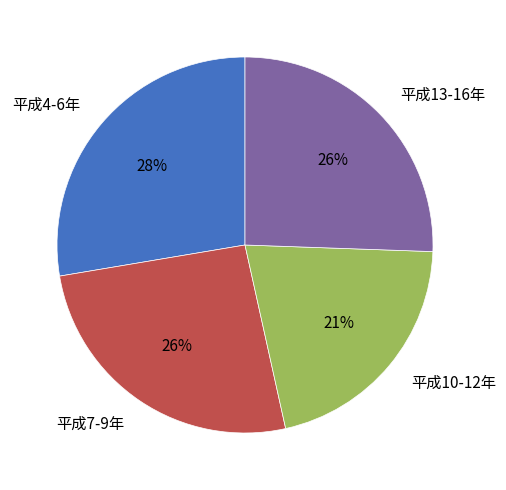

Is it true that 平成4-6年 is 13% of the pie?

False